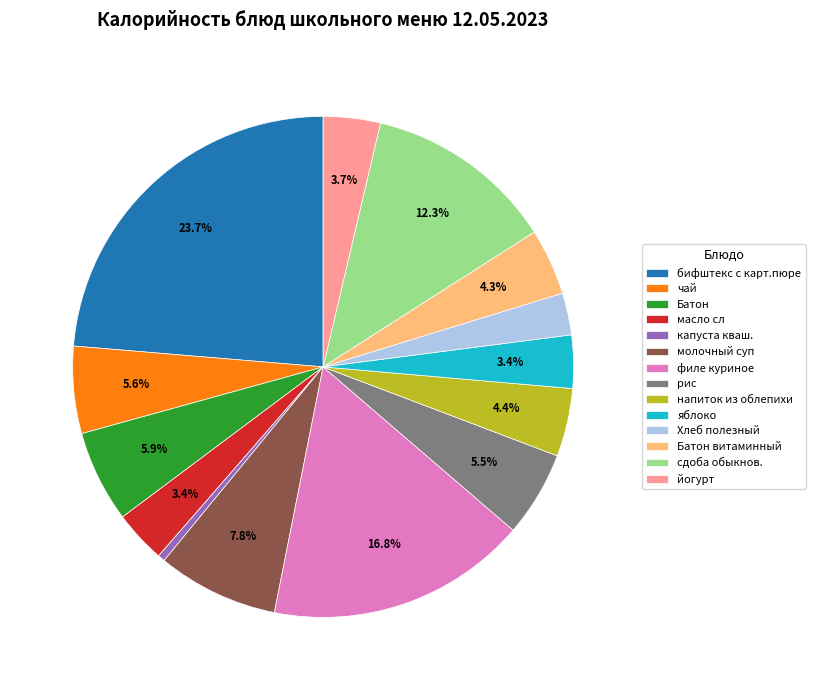

To the nearest percent, what portion does напиток из облепихи represent?

4%